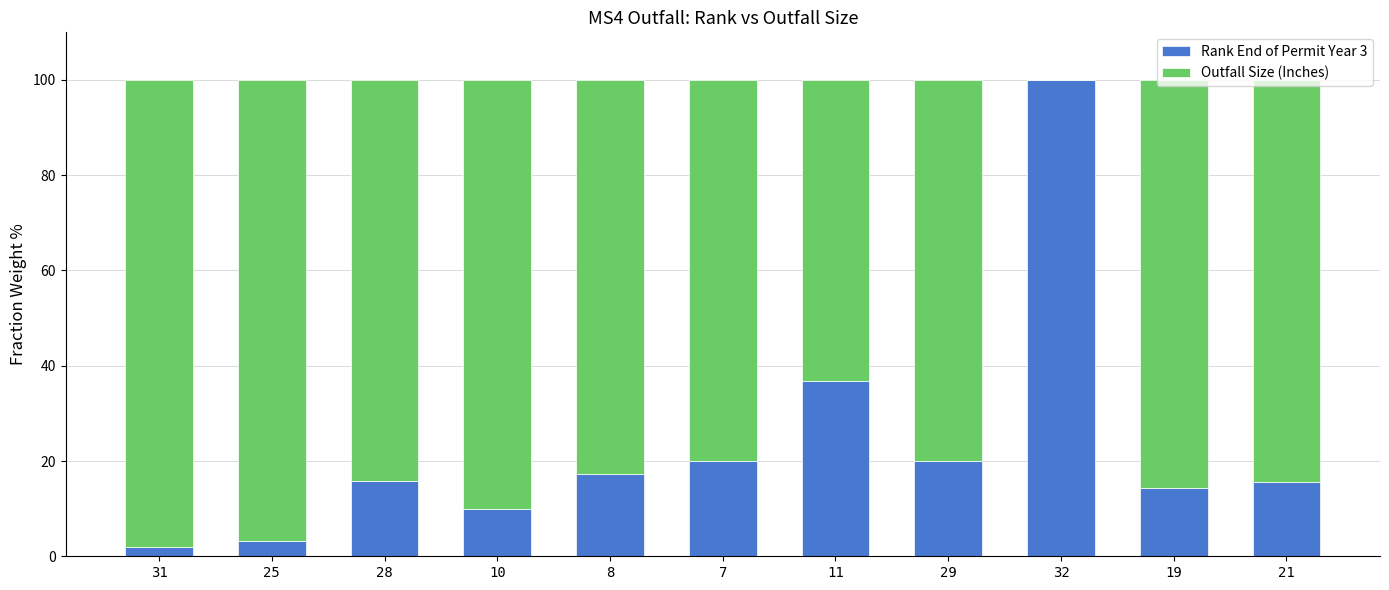

Is it true that Rank End of Permit Year 3 equals 20.0 at 29?

True